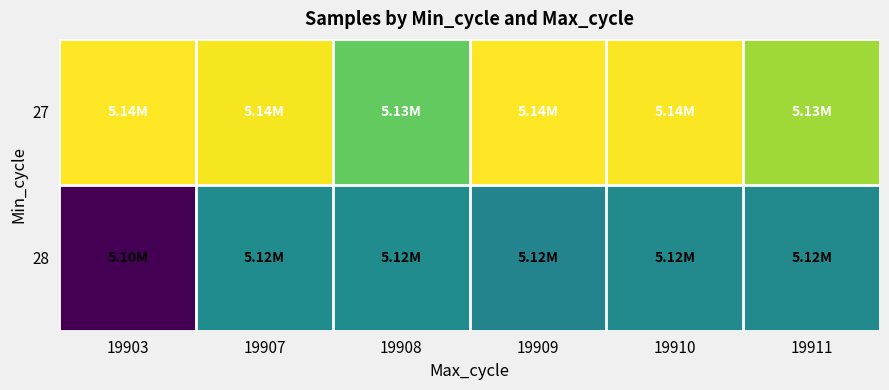

Reading right to left, list all the values displayed in this chart.

27: 19911=5131155	19910=5136380	19909=5136433	19908=5127582	19907=5136009	19903=5136578
28: 19911=5116981	19910=5116733	19909=5115913	19908=5117202	19907=5117188	19903=5098901